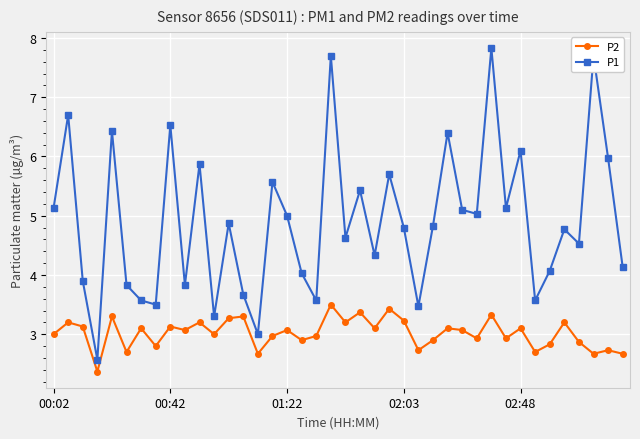

What is the maximum value shown in the chart?

7.8